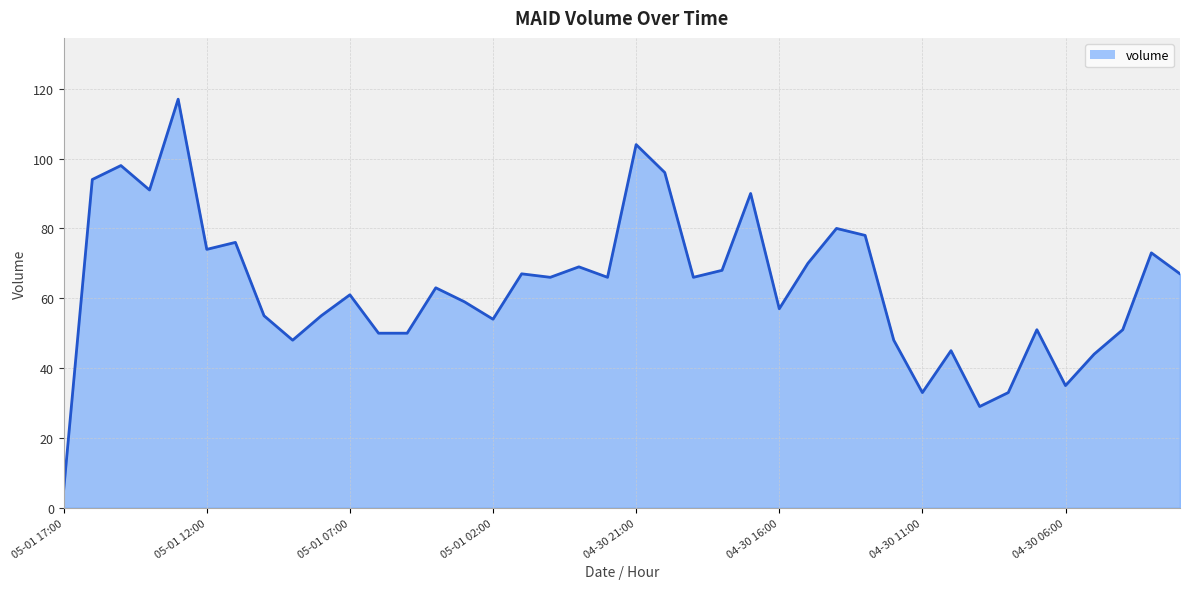

What is the sum of all values?

2536